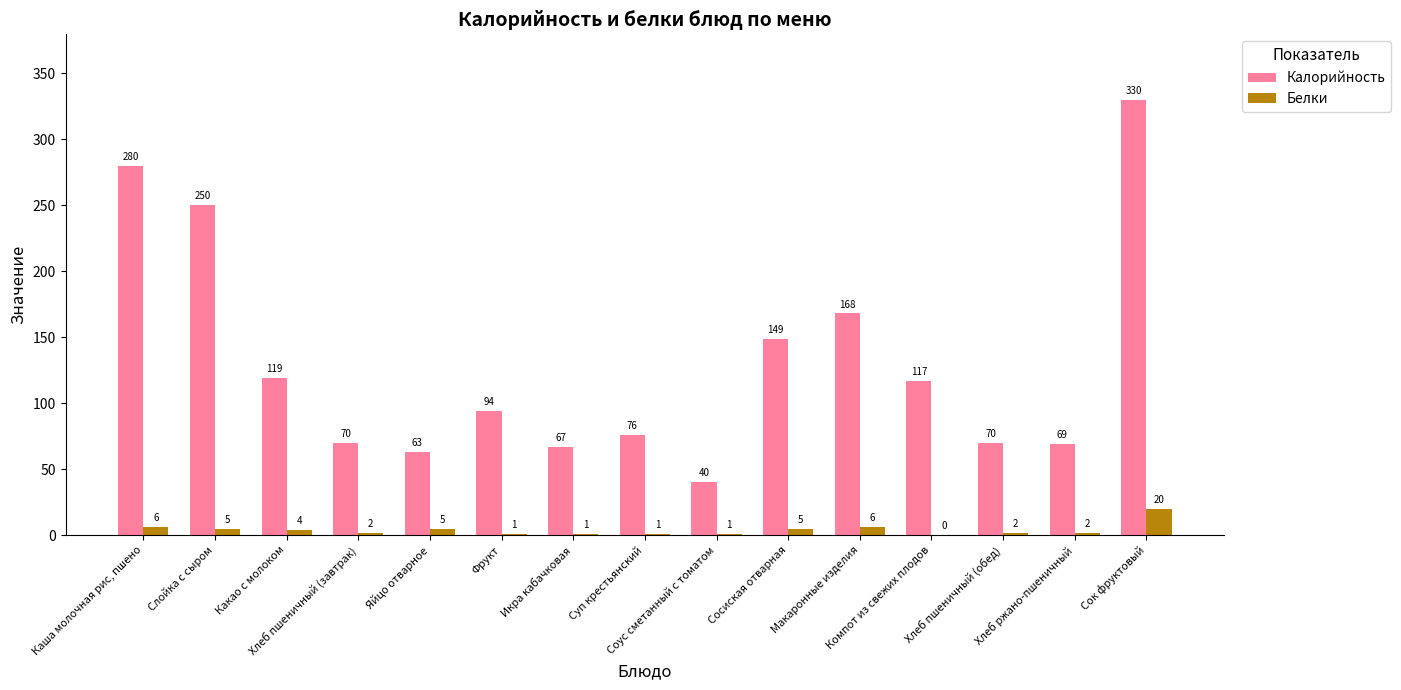

True or false: Калорийность has a value of 119 at Какао с молоком.

True